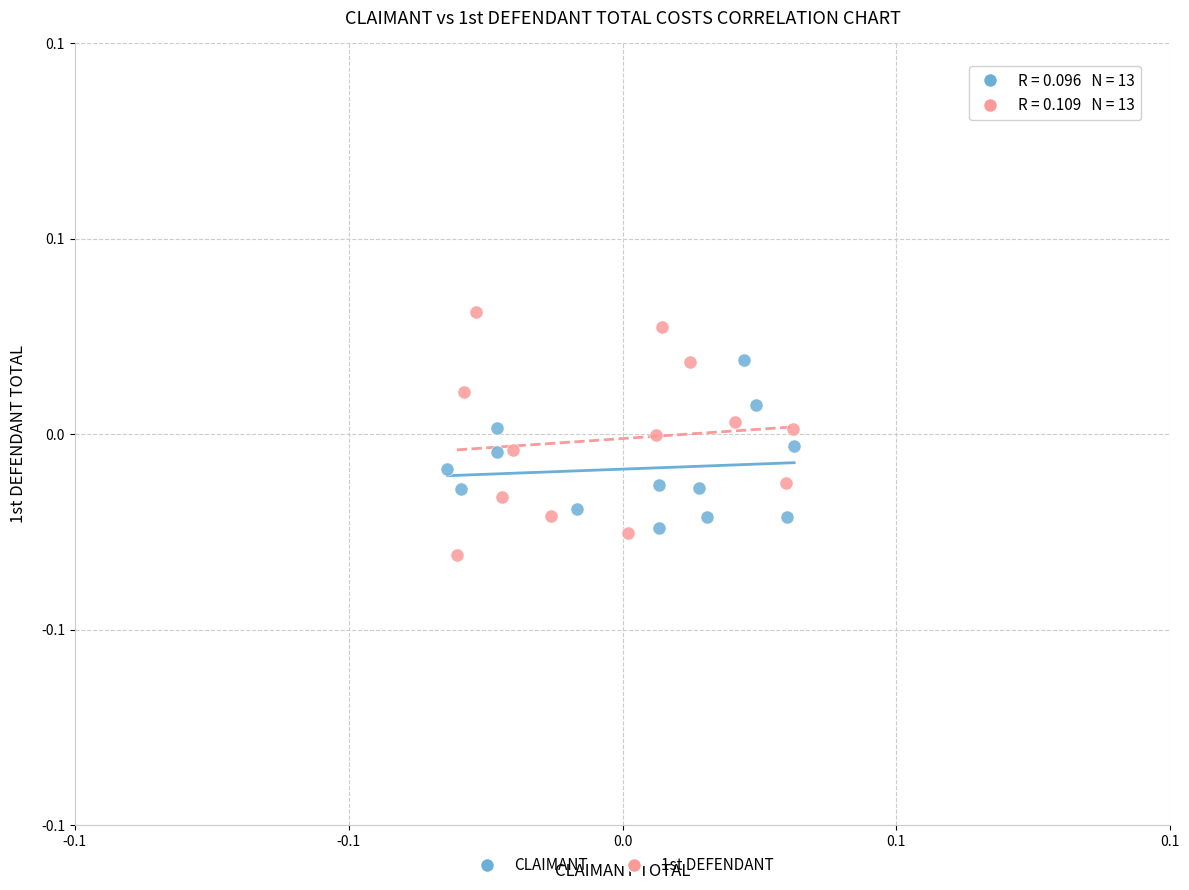

Which series reaches the maximum Y coordinate?

1st DEFENDANT